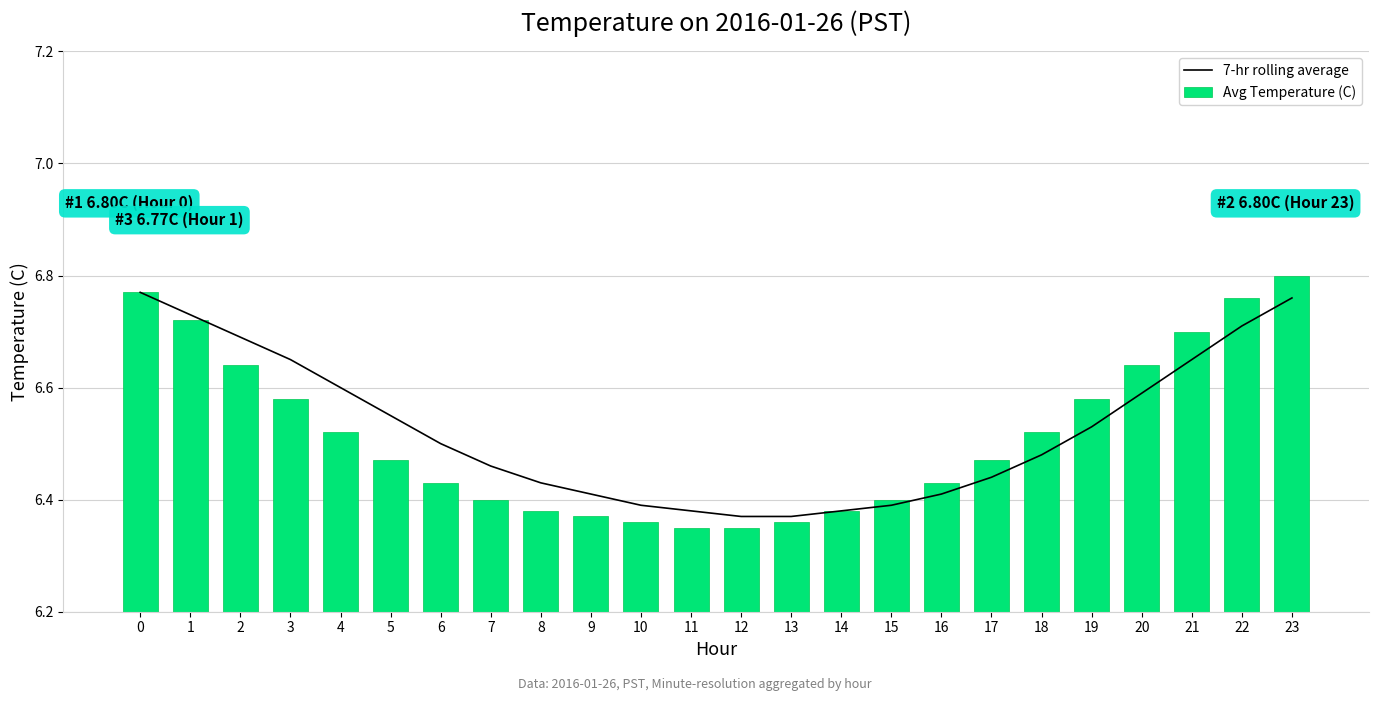

Which series changed the most between 13 and 21?

Avg Temperature (C)